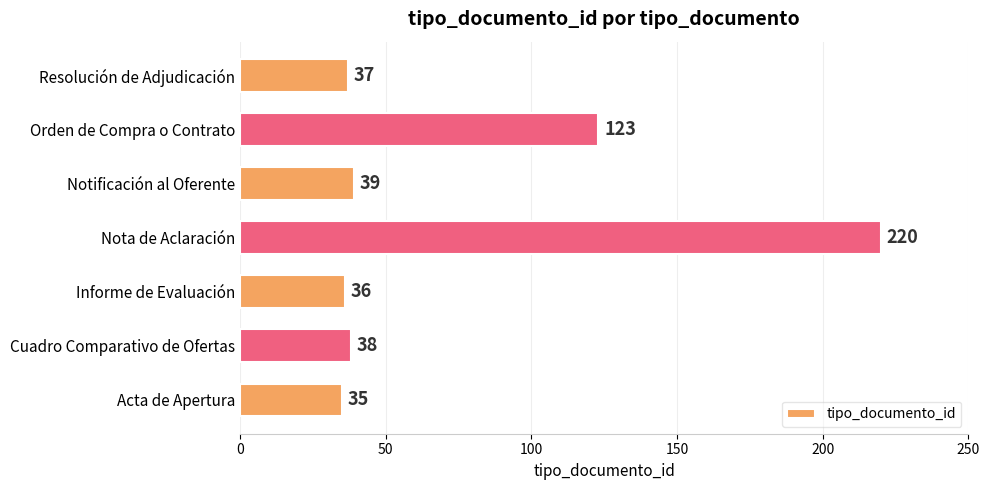

What is the difference between the second highest and second lowest values?

87